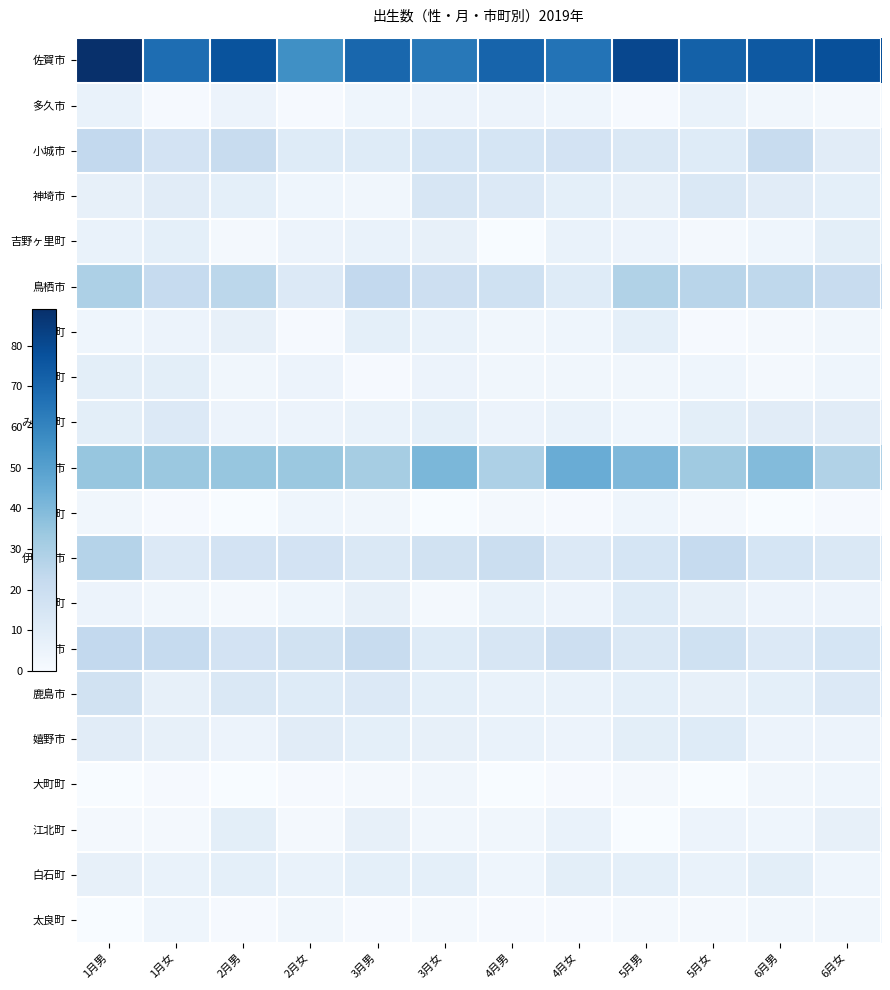

Which series has the largest total across all categories?

佐賀市